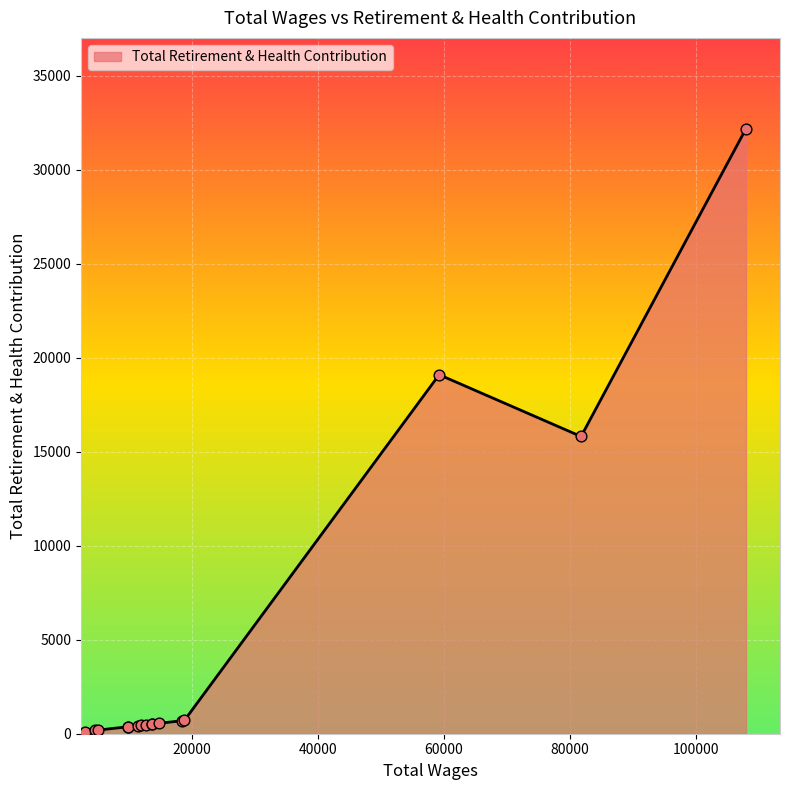

What is the change in value from 12693.0 to 5033.0?

-287